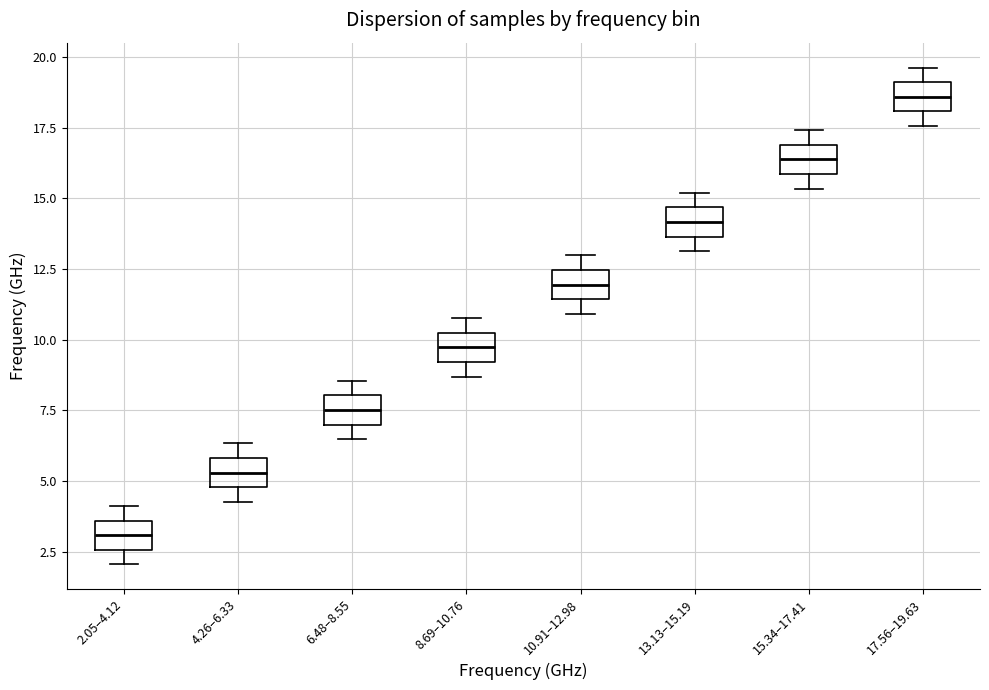

Reading left to right, read every box against the y-axis: the position of its median line, the range the box covers, and the ends of its whiskers. The values are not printed on the chart, so give them approximately, as read against the axis.

2.05–4.12: median 3.0, box 2.5 to 3.5, whiskers 2.0 to 4.0
4.26–6.33: median 5.5, box 5.0 to 6.0, whiskers 4.5 to 6.5
6.48–8.55: median 7.5, box 7.0 to 8.0, whiskers 6.5 to 8.5
8.69–10.76: median 9.5, box 9.0 to 10.0, whiskers 8.5 to 11.0
10.91–12.98: median 12.0, box 11.5 to 12.5, whiskers 11.0 to 13.0
13.13–15.19: median 14.0, box 13.5 to 14.5, whiskers 13.0 to 15.0
15.34–17.41: median 16.5, box 16.0 to 17.0, whiskers 15.5 to 17.5
17.56–19.63: median 18.5, box 18.0 to 19.0, whiskers 17.5 to 19.5